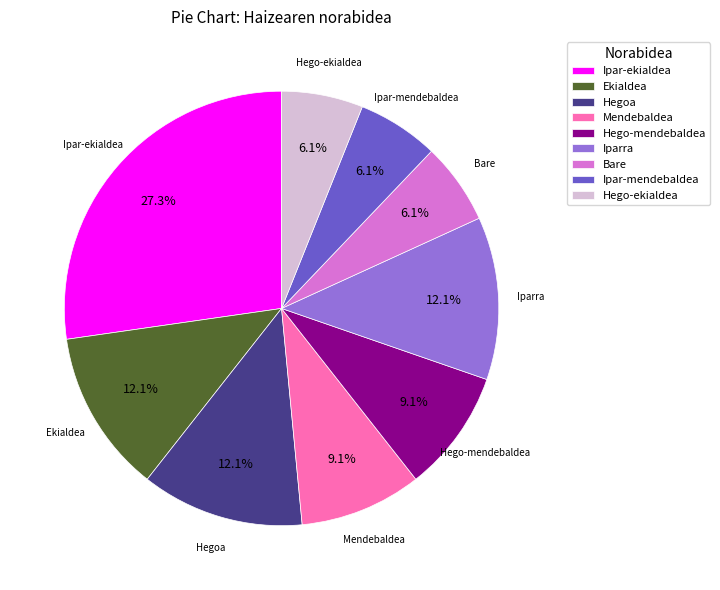

To the nearest percent, what is the combined percentage of Hegoa and Ipar-ekialdea?

39%